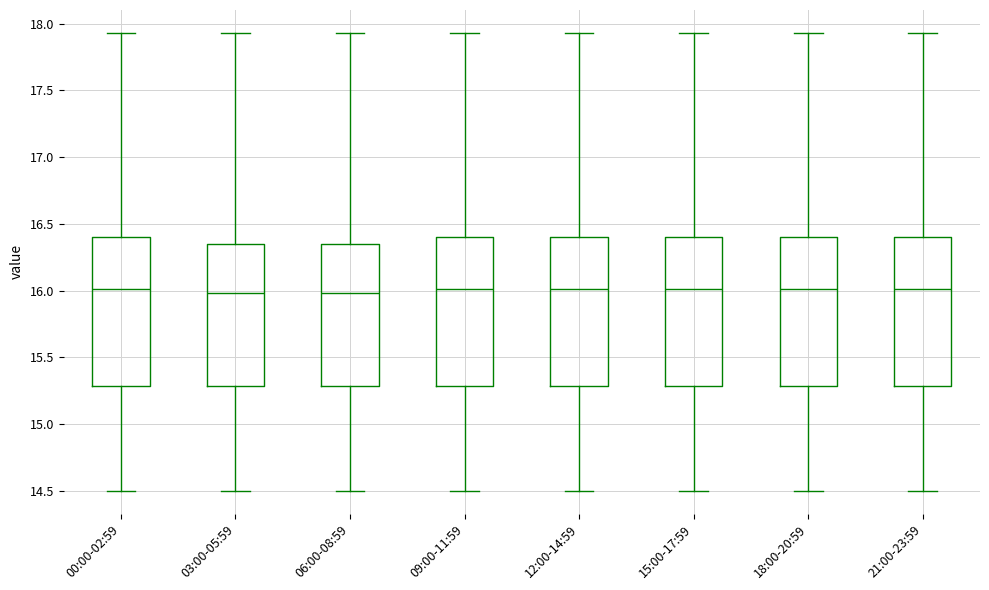

Where is the upper edge of the box for 15:00-17:59 on the y-axis? The values are not printed on the chart, so give them approximately, as read against the axis.

16.40